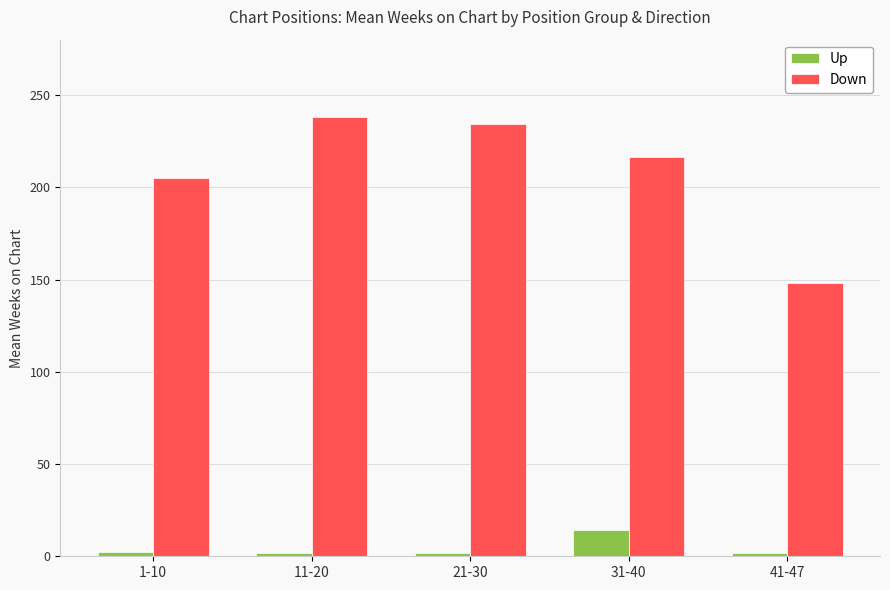

What is the value of the Up bar at the 2nd from the left?

2.0